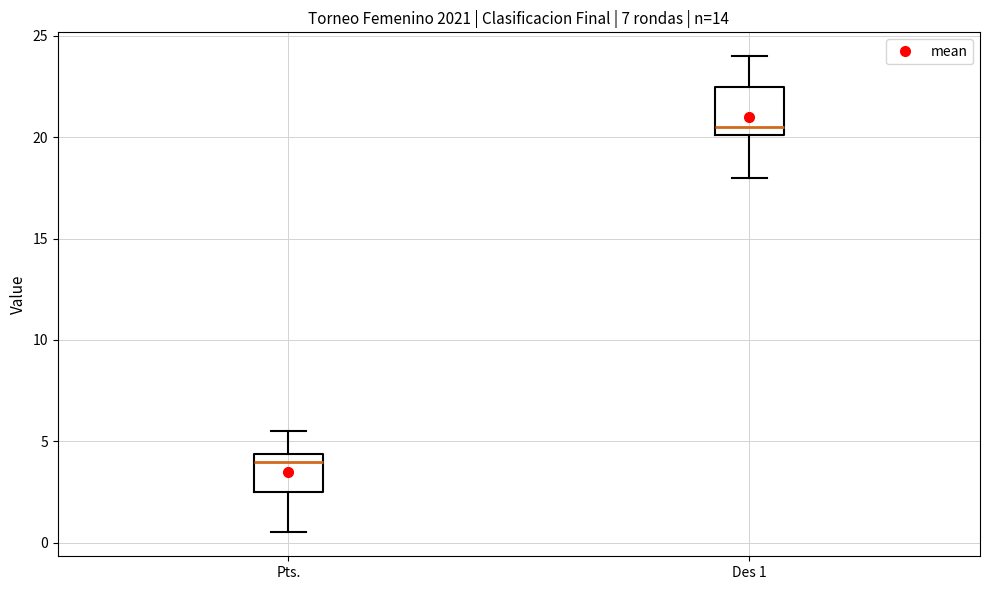

Reading left to right, transcribe this box plot: for each box, give where its median line is, the range the box spans, and where its two whiskers end, as read against the y-axis. The values are not printed on the chart, so give them approximately, as read against the axis.

Pts.: median 4.0, box 2.5 to 4.5, whiskers 0.5 to 5.5
Des 1: median 20.5, box 20.0 to 22.5, whiskers 18.0 to 24.0